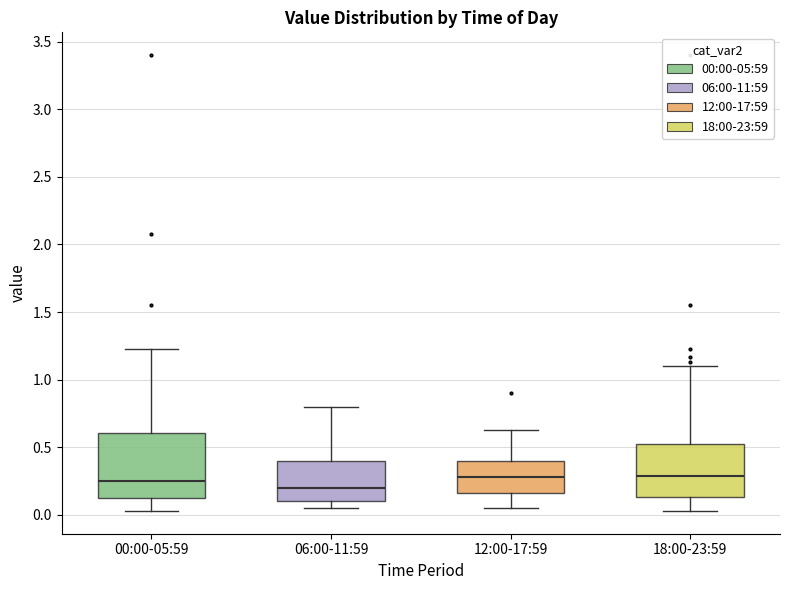

Reading left to right, transcribe this box plot: for each box, give where its median line is, the range the box spans, and where its two whiskers end, as read against the y-axis. The values are not printed on the chart, so give them approximately, as read against the axis.

00:00-05:59: median 0.25, box 0.10 to 0.60, whiskers 0.05 to 1.25
06:00-11:59: median 0.20, box 0.10 to 0.40, whiskers 0.05 to 0.80
12:00-17:59: median 0.30, box 0.15 to 0.40, whiskers 0.05 to 0.65
18:00-23:59: median 0.30, box 0.15 to 0.55, whiskers 0.05 to 1.10